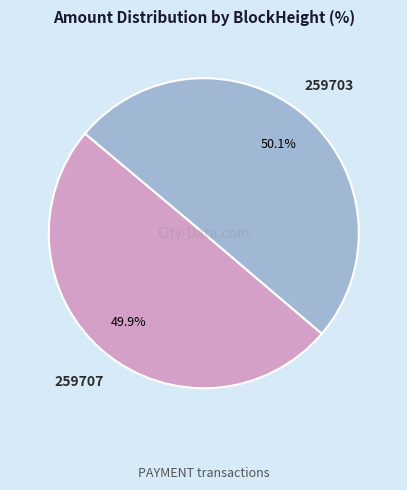

Is there any slice that represents more than half of the pie?

Yes